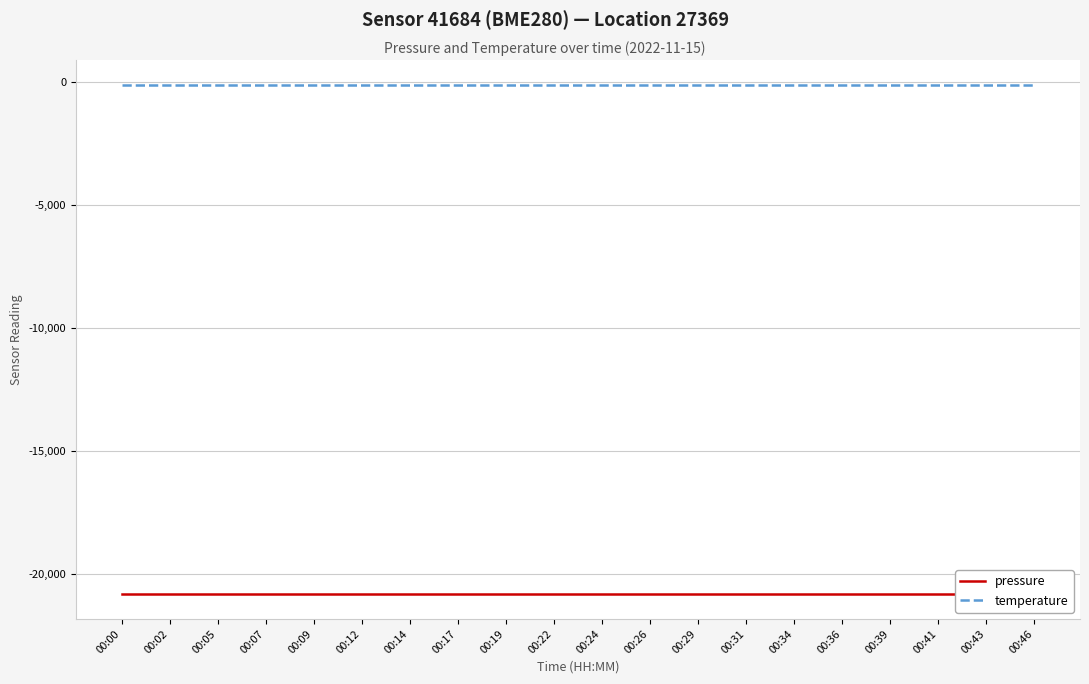

At which label does temperature reach its peak?

00:00